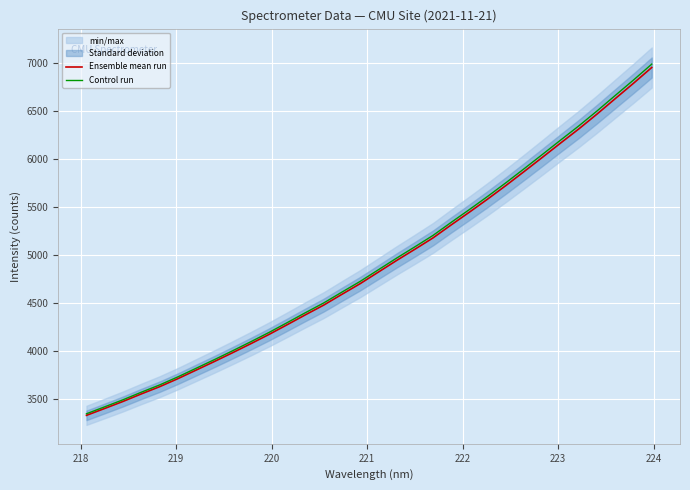

List the series in order of their overall mean, highest first.

Control run, Ensemble mean run